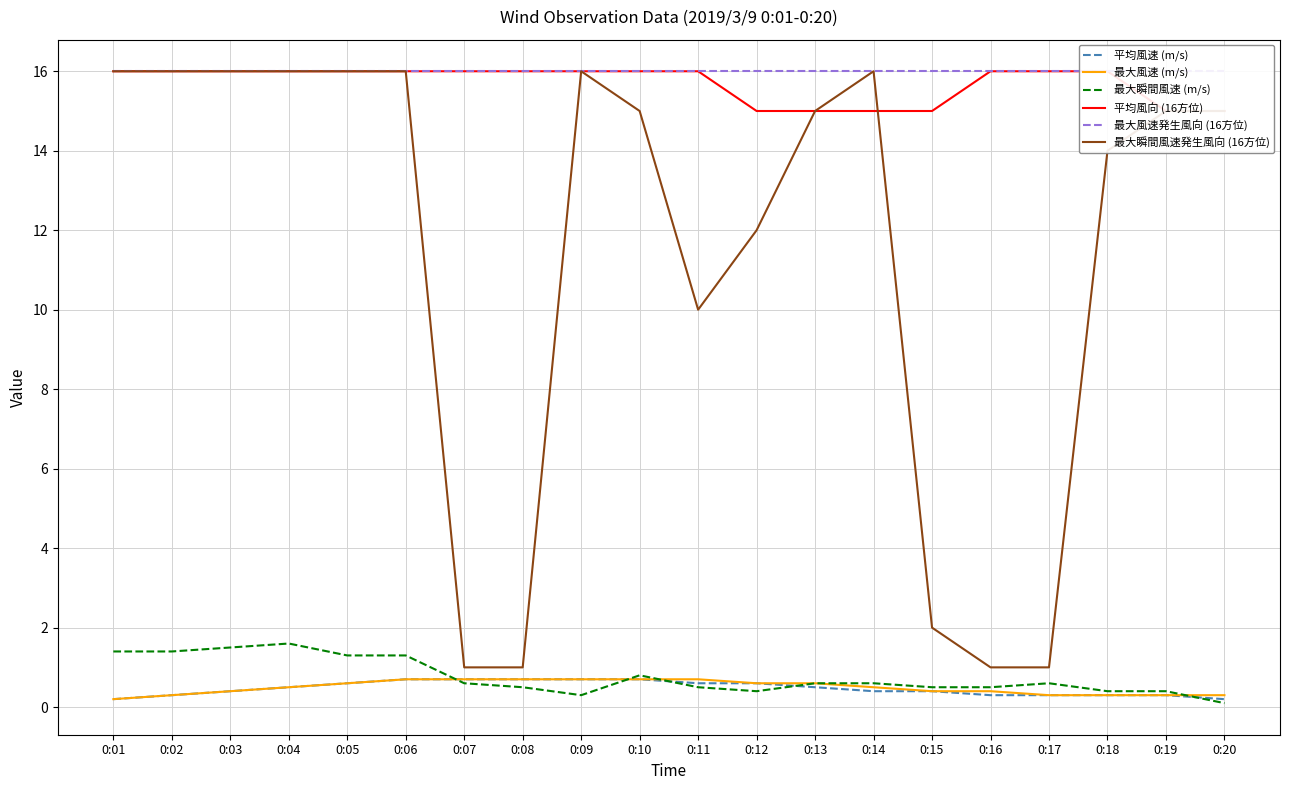

Is the value of 最大風速発生風向 (16方位) at 0:18 greater than the value of 最大瞬間風速 (m/s) at 0:11?

Yes